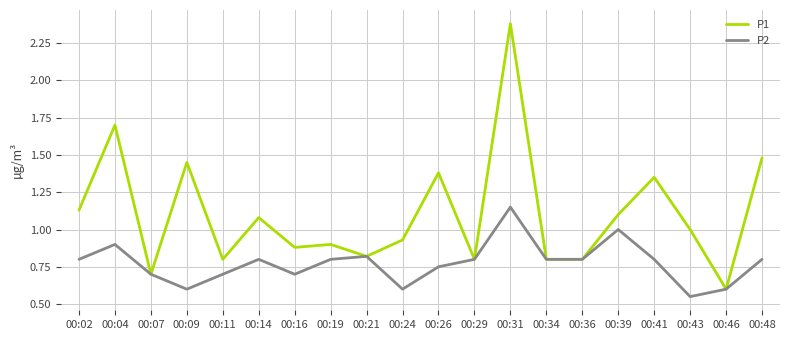

Which series has the largest range (max minus min)?

P1